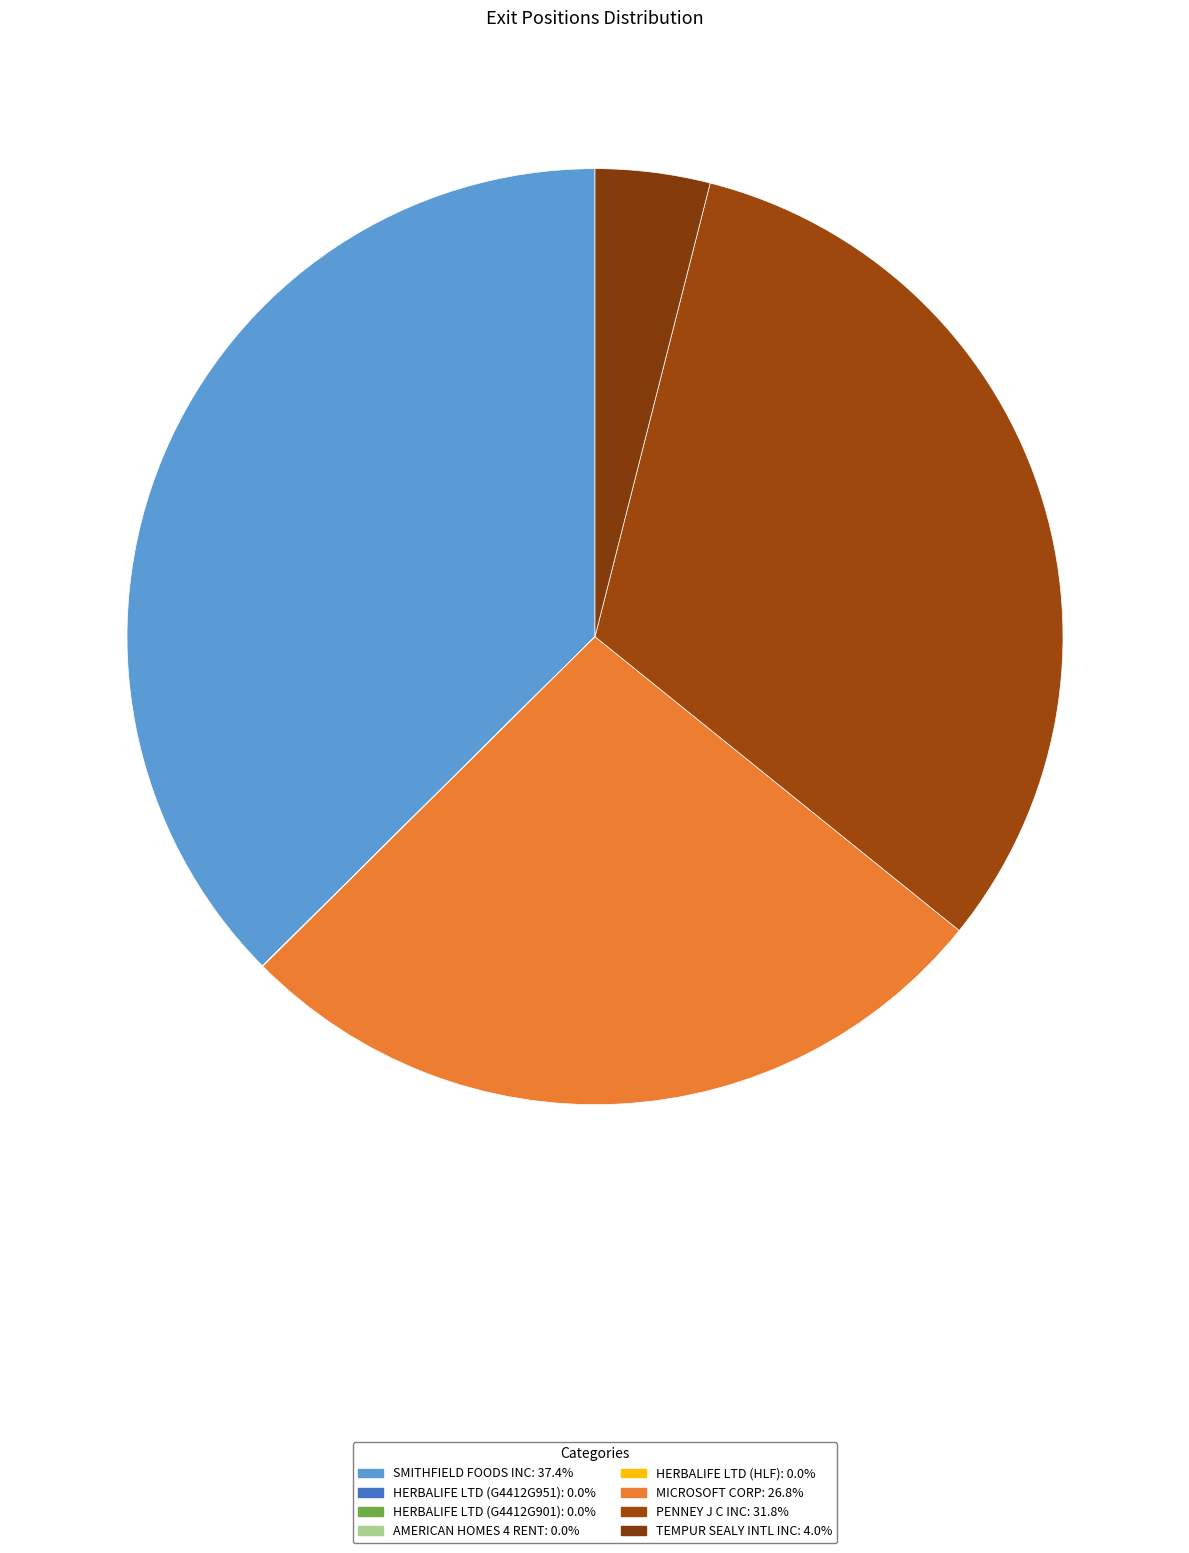

Does HERBALIFE LTD (G4412G901) account for over 50% of the chart?

No